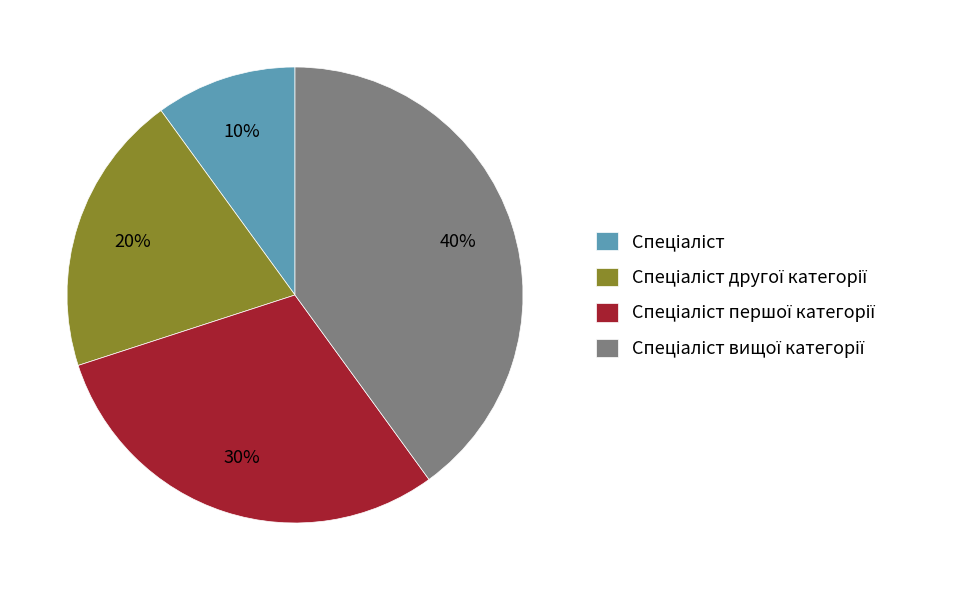

To the nearest percent, what is the difference between the largest and smallest slice percentages?

30%